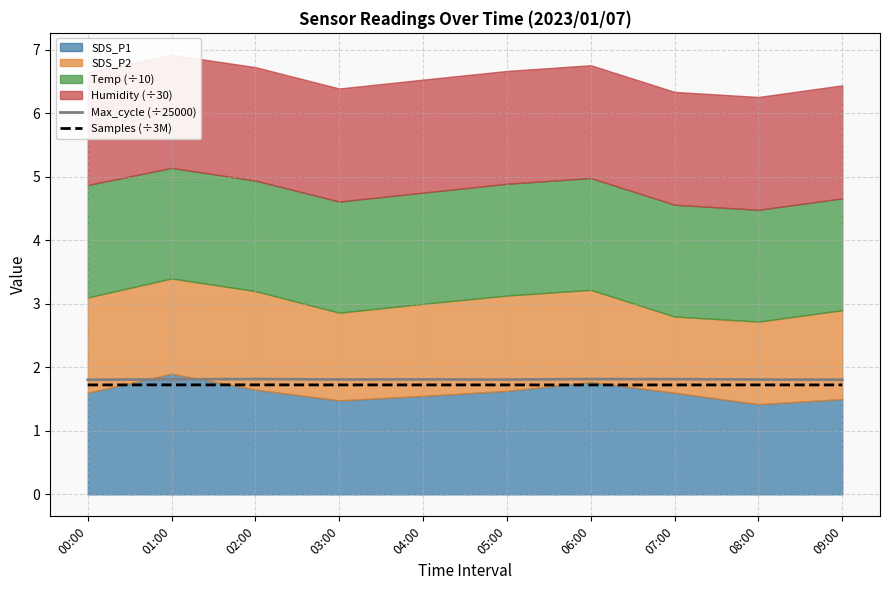

The Samples (÷3M) series shows 1.7 at 05:00. True or false?

True